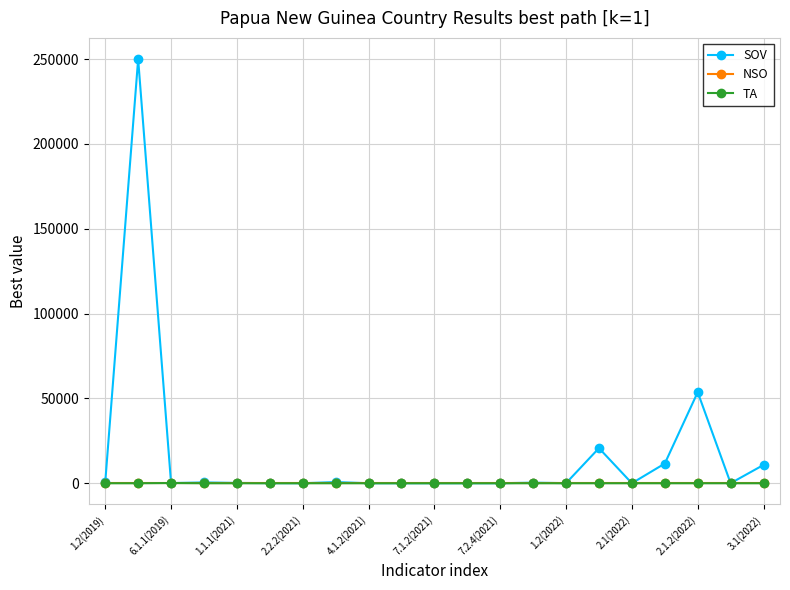

True or false: SOV has more than 1 interior local peaks.

True